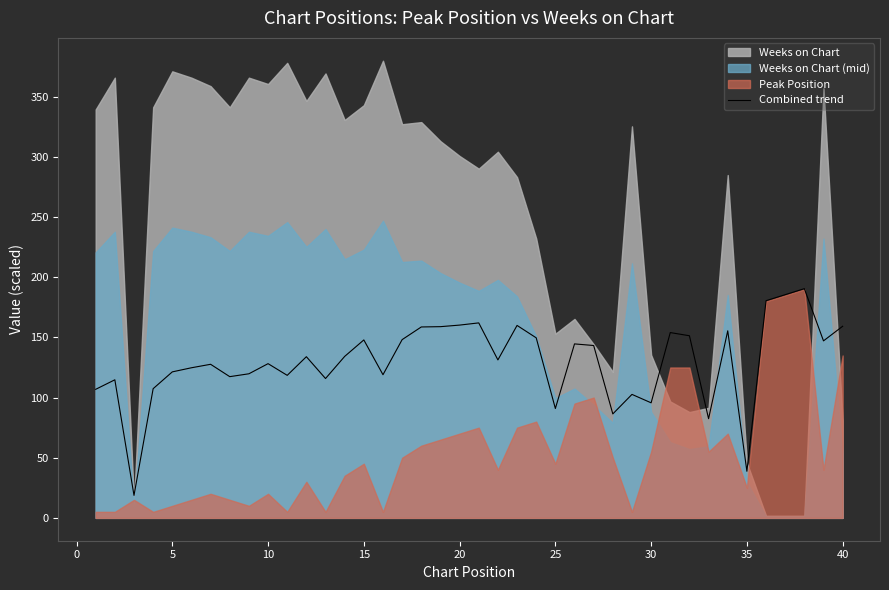

What is the maximum value for Combined trend?

190.5